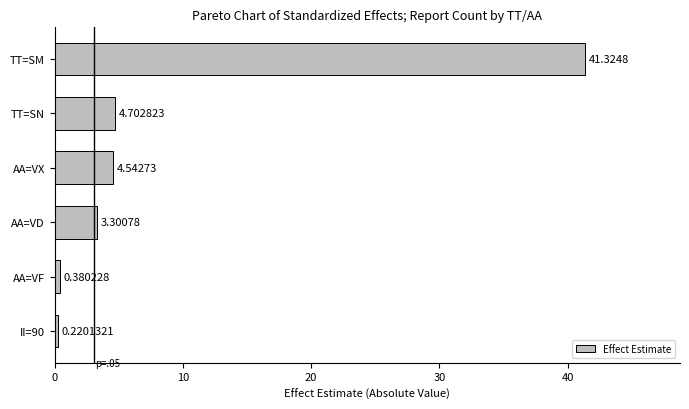

What is the average value?

9.1